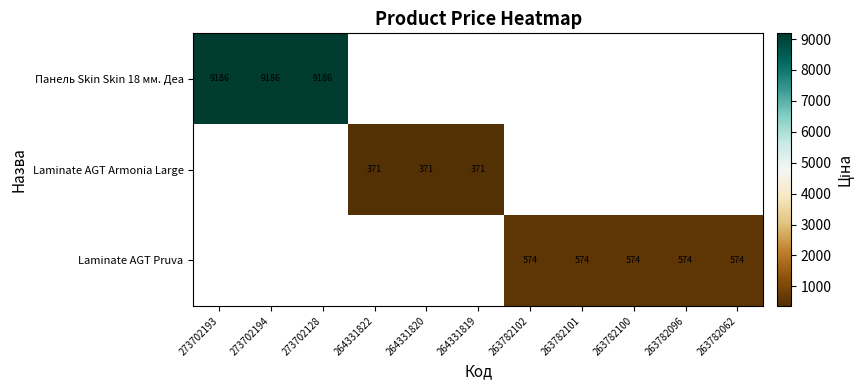

Rank the categories by Панель Skin Skin 18 мм. Деа value from lowest to highest.

273702193, 273702194, 273702128, 264331822, 264331820, 264331819, 263782102, 263782101, 263782100, 263782096, 263782062